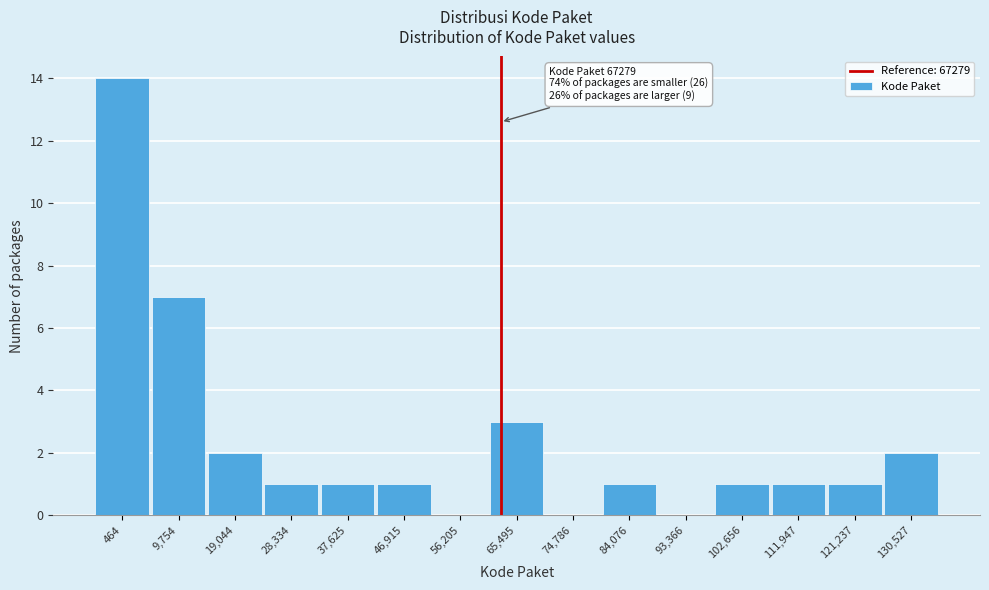

Reading left to right, transcribe all the data shown in this chart.

464=14	9,754=7	19,044=2	28,334=1	37,625=1	46,915=1	56,205=0	65,495=3	74,786=0	84,076=1	93,366=0	102,656=1	111,947=1	121,237=1	130,527=2